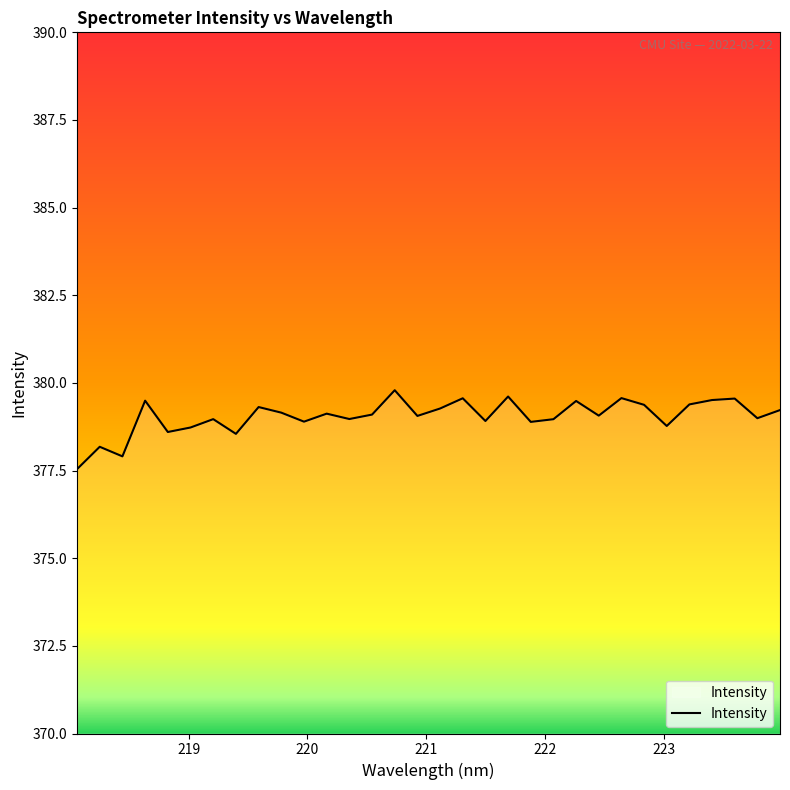

Does the chart have visible grid lines?

No